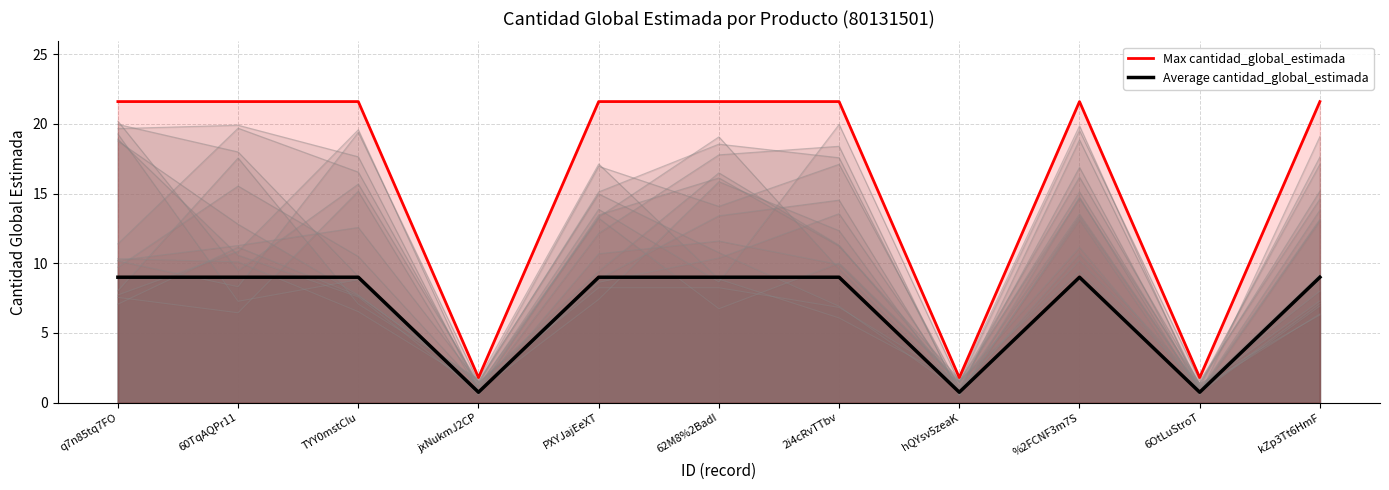

What is the sum of all Average cantidad_global_estimada values?

74.2